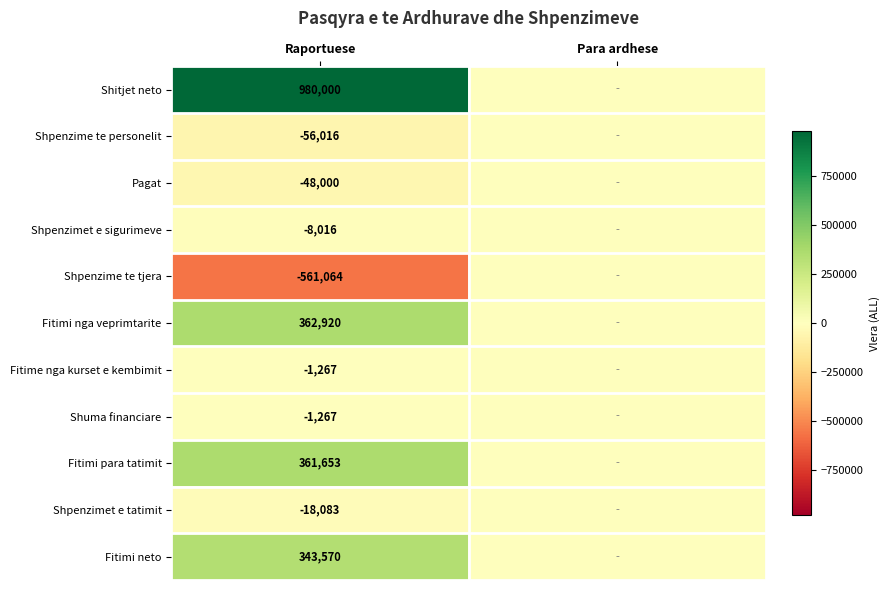

True or false: Shitjet neto has a value of 980000 at Raportuese.

True